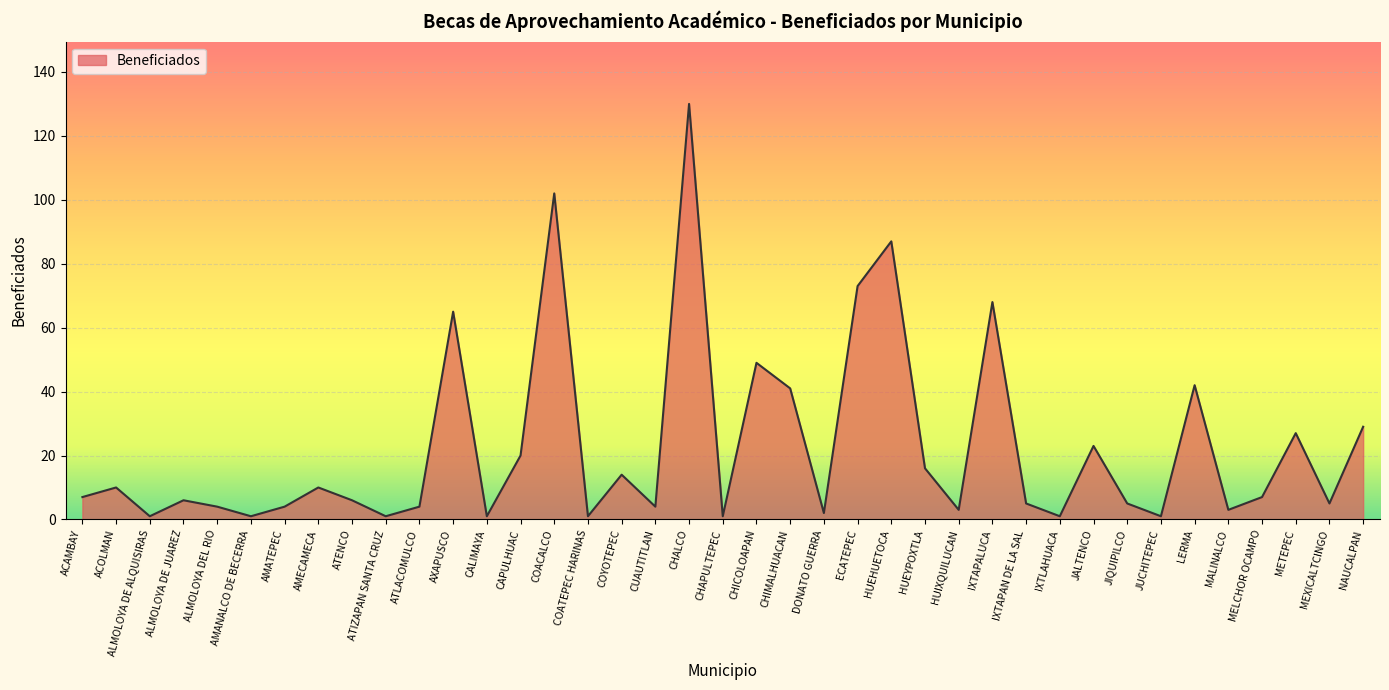

What is the difference between the maximum and second lowest values?

129